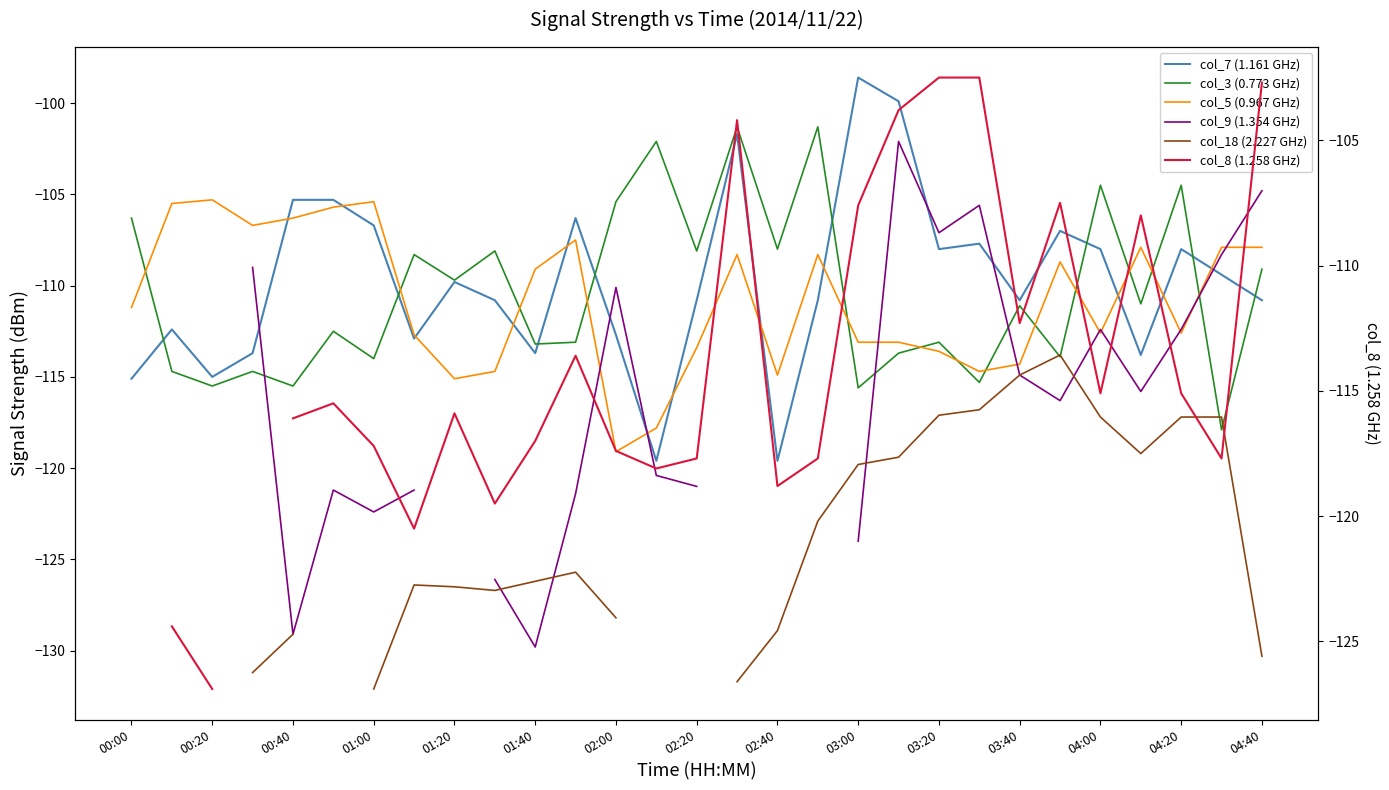

What are all the series names shown in the legend?

col_7 (1.161 GHz), col_3 (0.773 GHz), col_5 (0.967 GHz), col_9 (1.354 GHz), col_18 (2.227 GHz), col_8 (1.258 GHz)